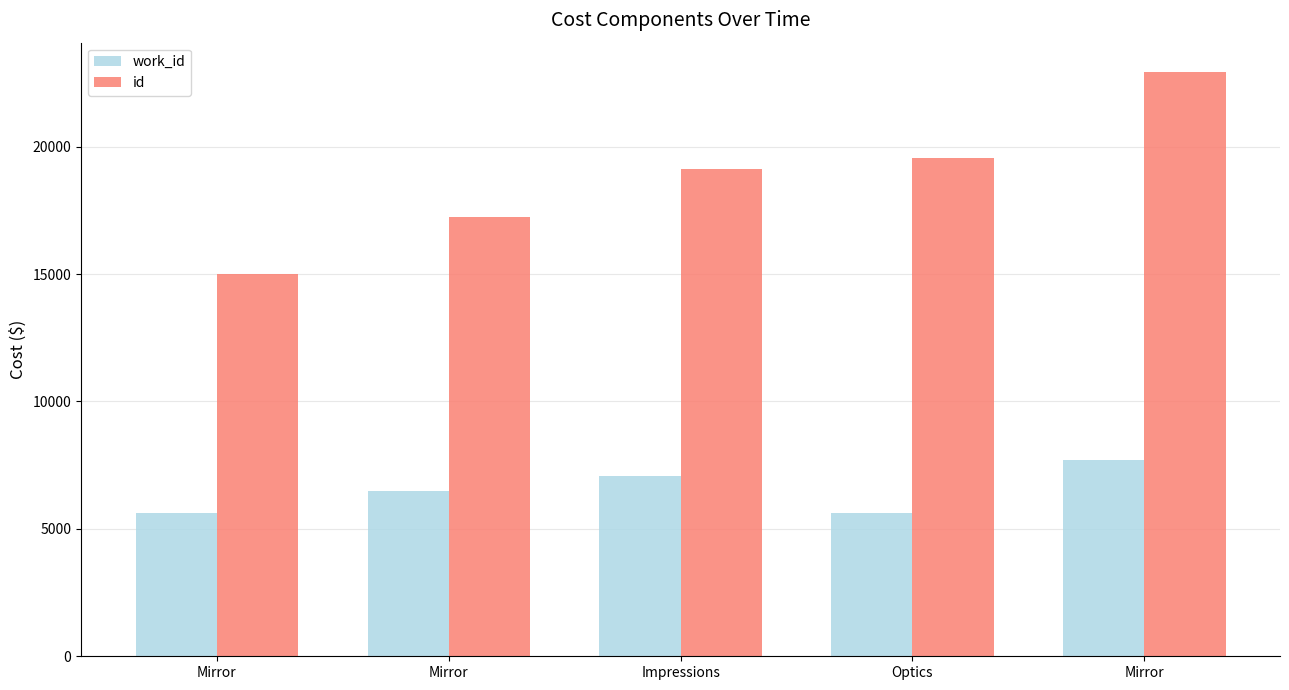

What is the difference between the id values at Optics and Impressions?

444